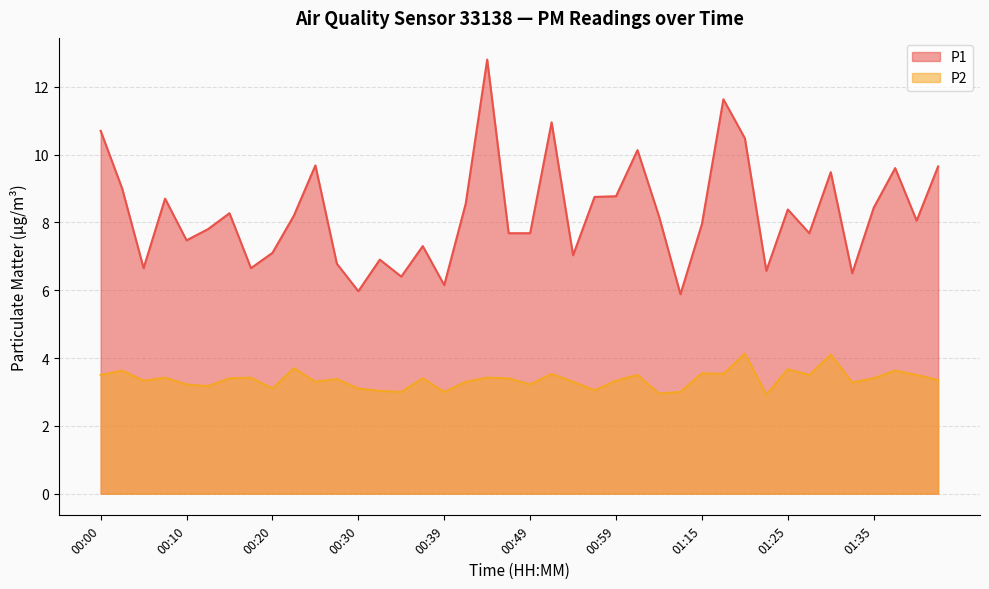

At which label does P2 reach its minimum?

01:23